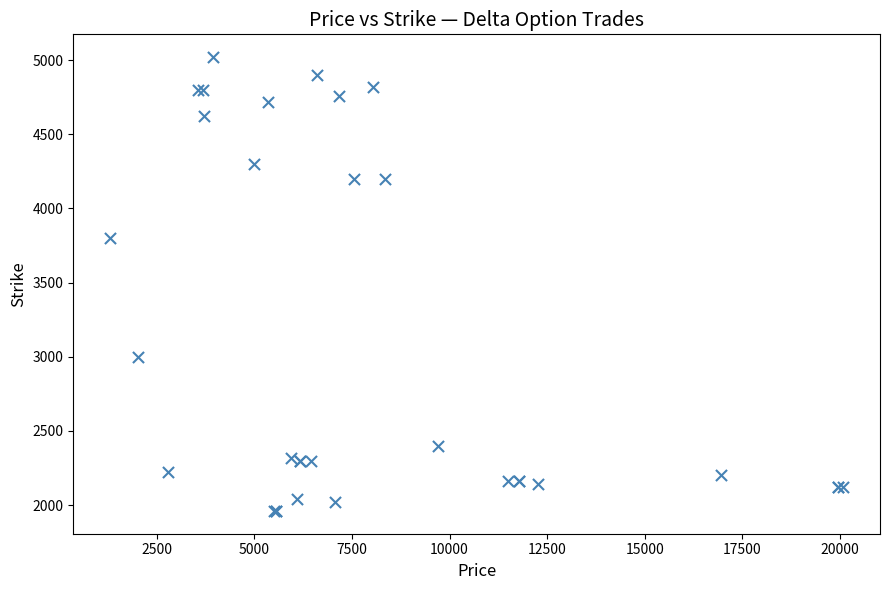

What Y value in the scatter plot is closest to 3490?

3800